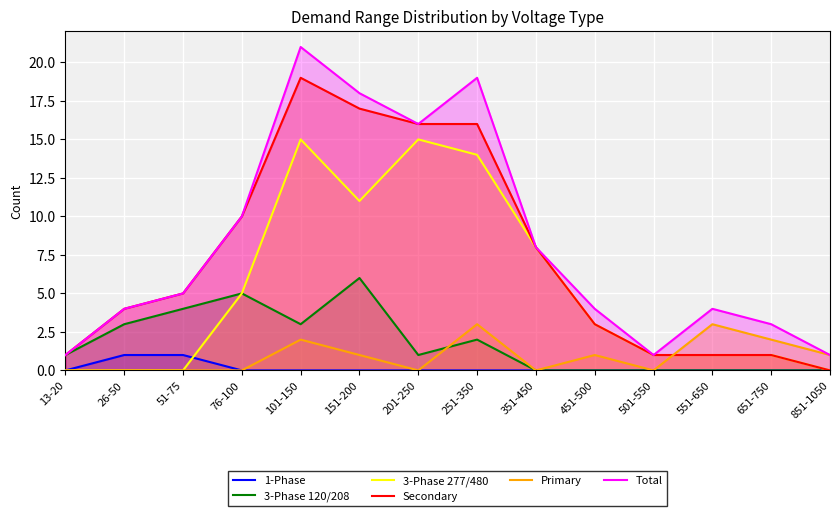

Which label corresponds to the largest value in the chart?

101-150